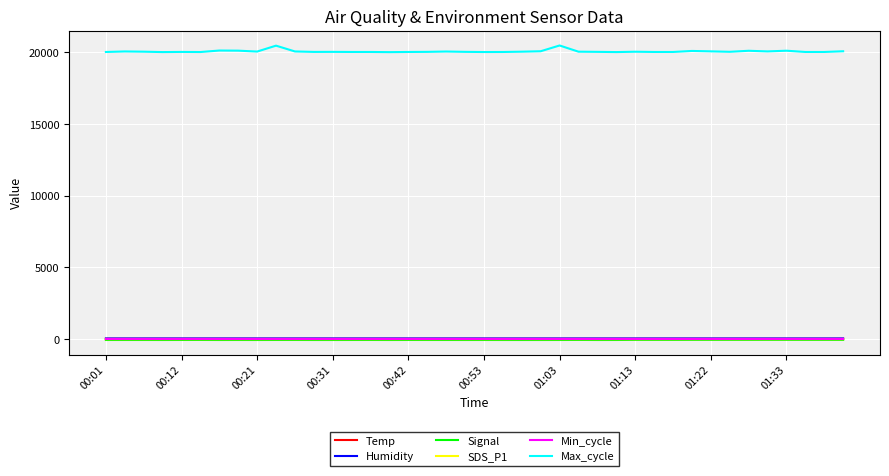

Which series has the largest total across all categories?

Max_cycle